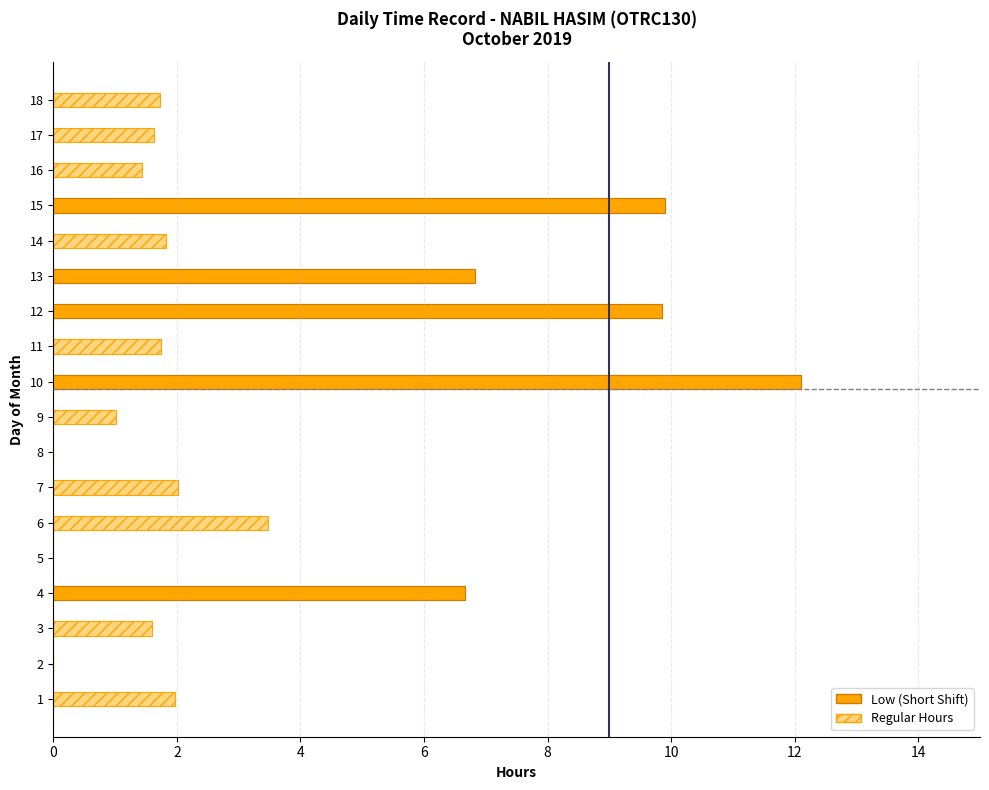

Between 2 and 4, which is larger?

4